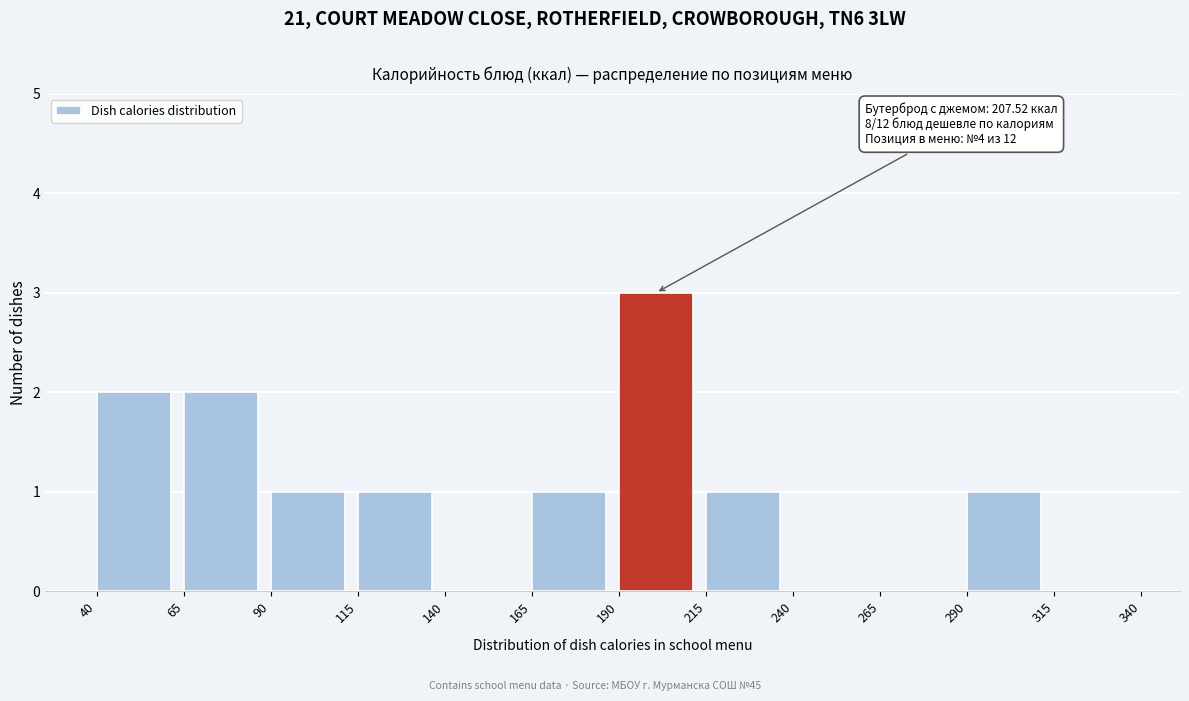

Over which range of the x-axis is the bar tallest?

190 to 215